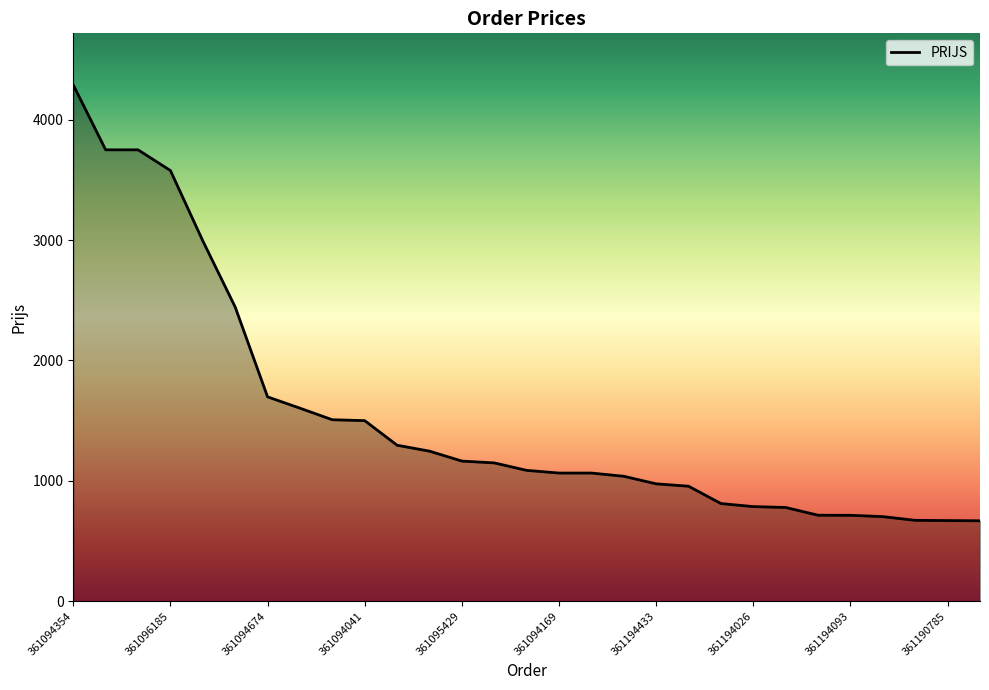

Count the number of values greater than 1086.

15